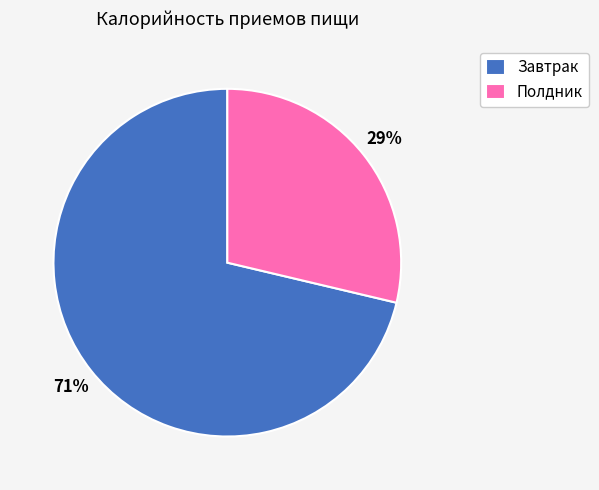

Rank the categories by value from highest to lowest.

Завтрак, Полдник